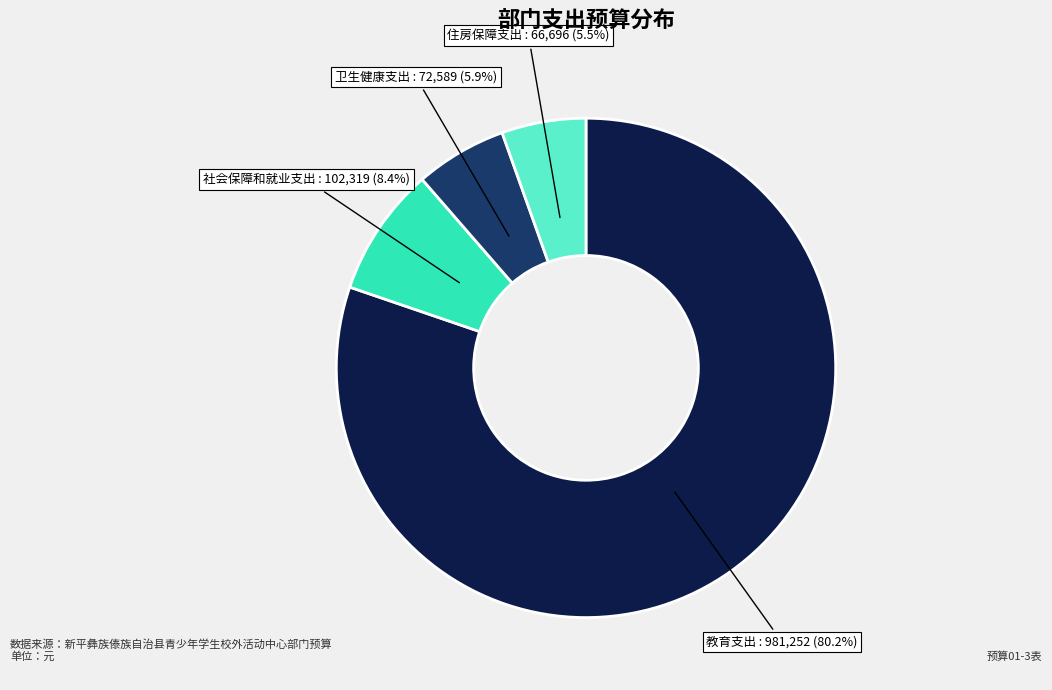

How many segments does this pie chart have?

4